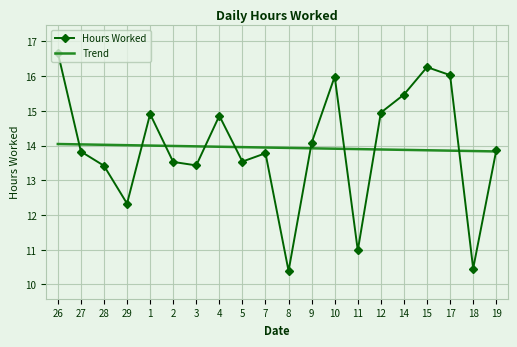

What position from the left is 10?

13